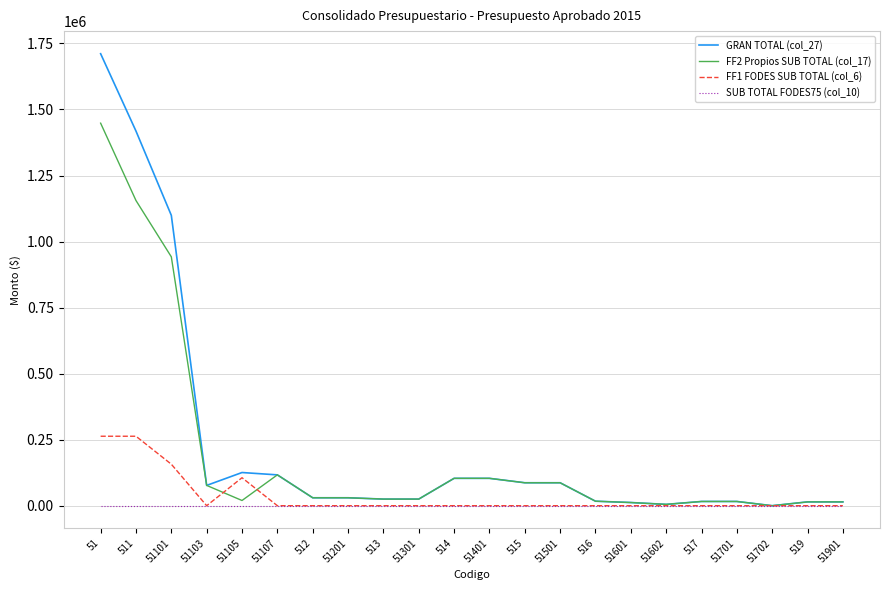

Does the chart have visible grid lines?

Yes